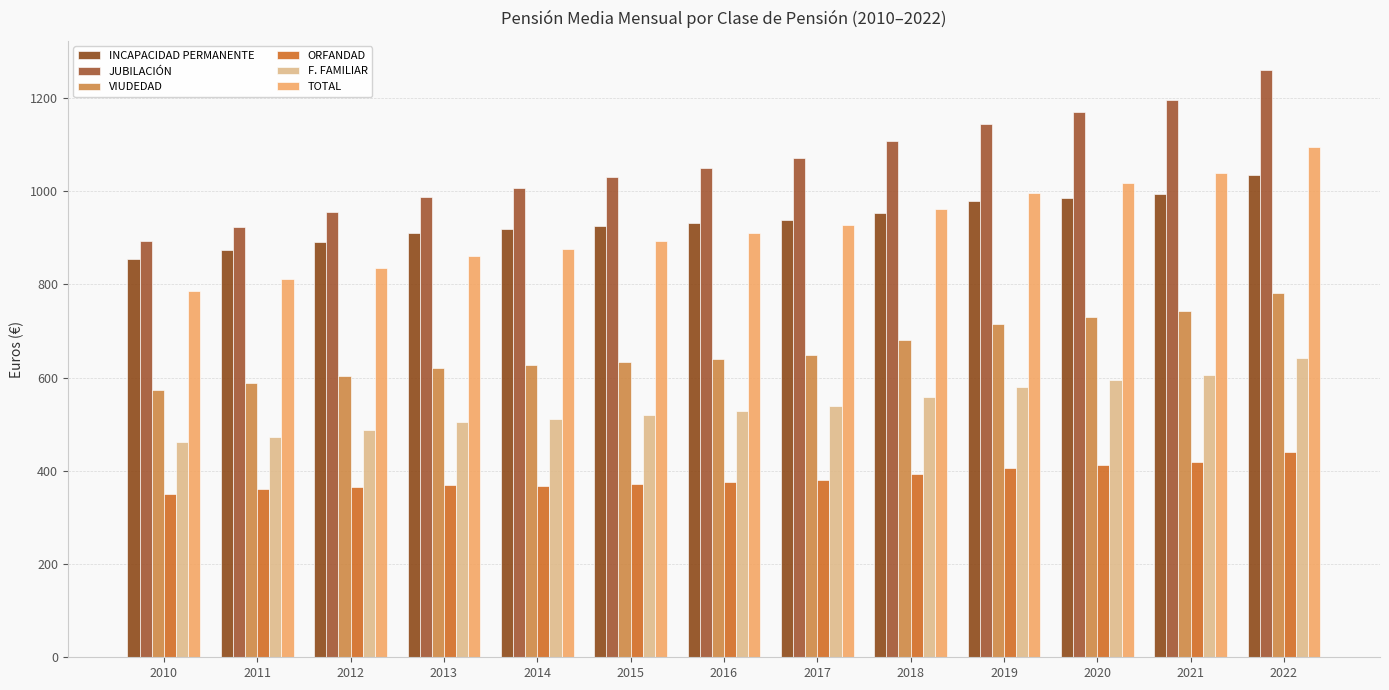

What is the value of the F. FAMILIAR bar at the 11th from the left?

594.6